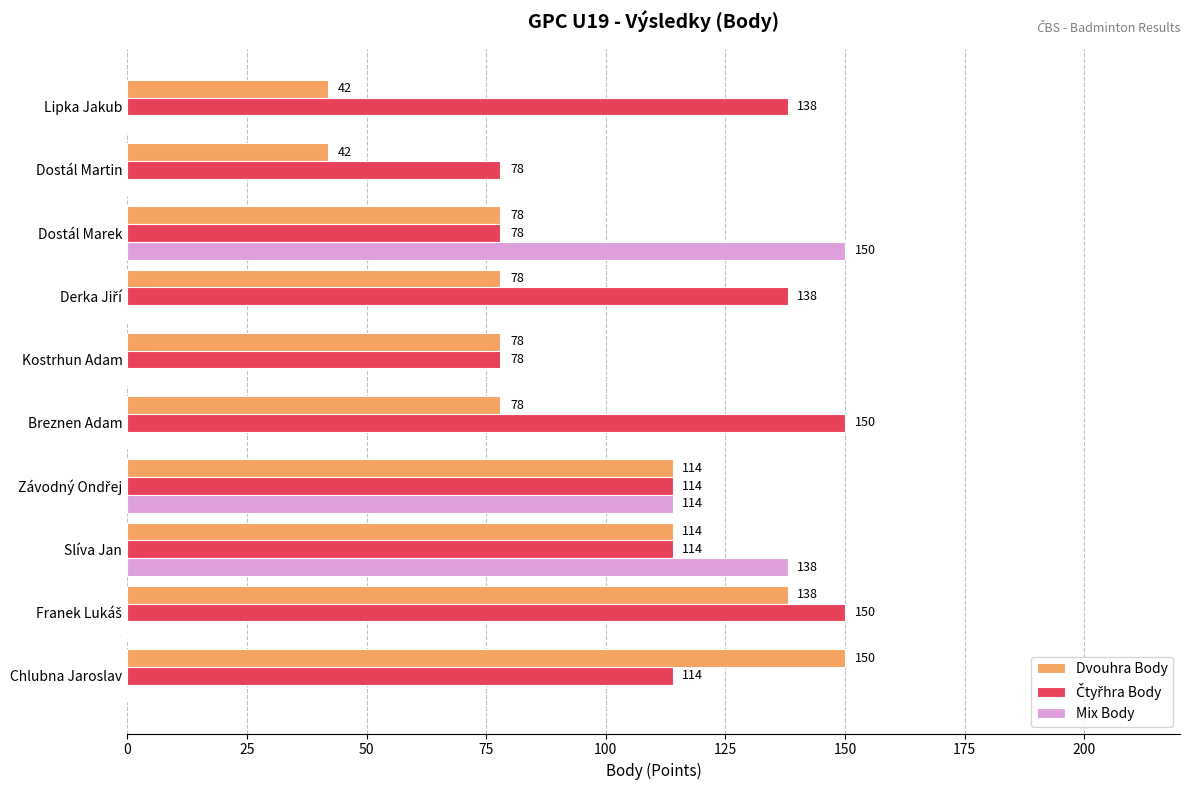

Which series has the widest spread of values?

Mix Body